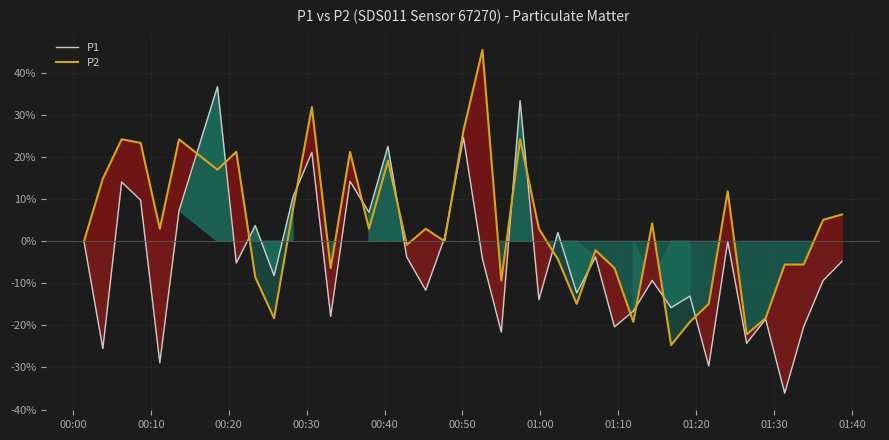

List the series in order of their overall mean, lowest first.

P1, P2